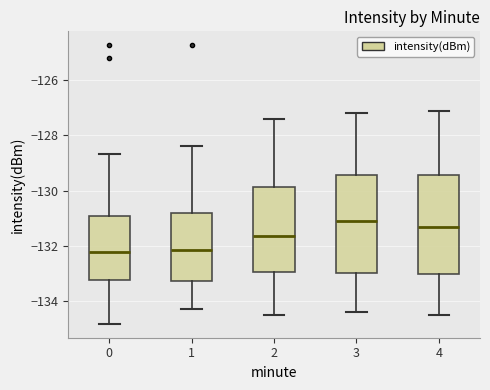

Reading left to right, read every box against the y-axis: the position of its median line, the range the box covers, and the ends of its whiskers. The values are not printed on the chart, so give them approximately, as read against the axis.

0: median -132.2, box -133.2 to -131.0, whiskers -134.8 to -128.6
1: median -132.2, box -133.2 to -130.8, whiskers -134.2 to -128.4
2: median -131.6, box -133.0 to -129.8, whiskers -134.4 to -127.4
3: median -131.0, box -133.0 to -129.4, whiskers -134.4 to -127.2
4: median -131.2, box -133.0 to -129.4, whiskers -134.4 to -127.0